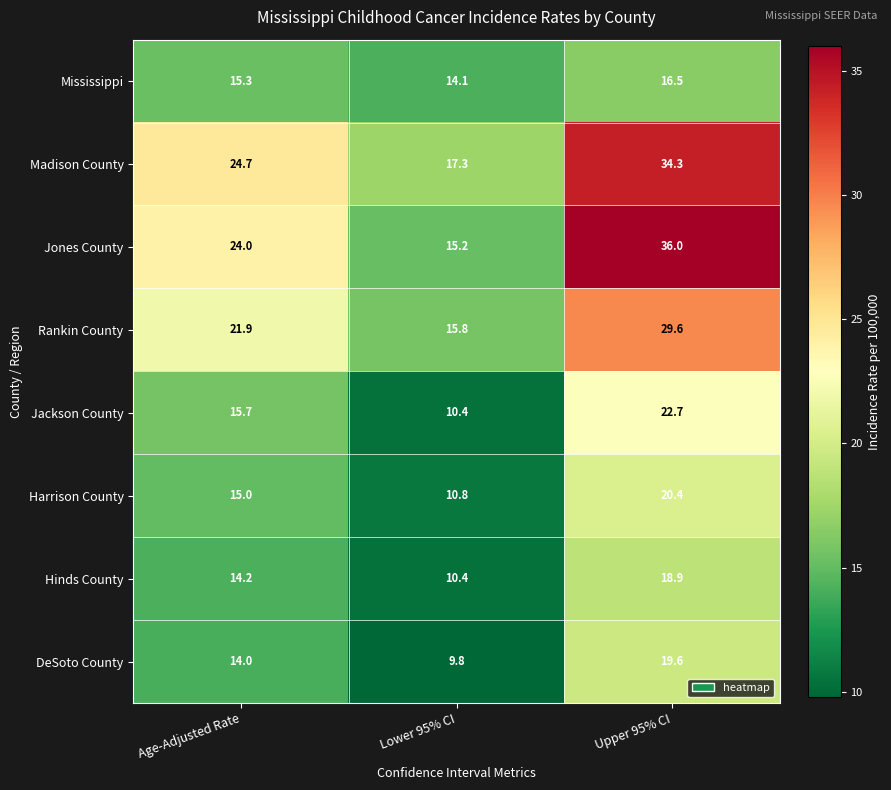

Is it true that DeSoto County equals 12.5 at Upper 95% CI?

False